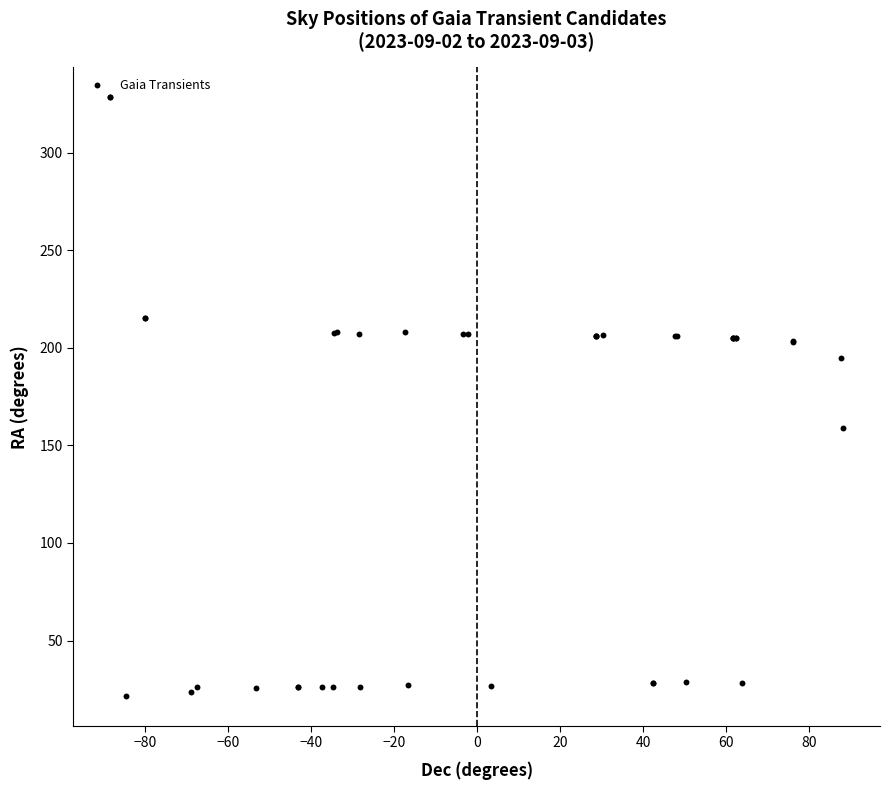

What Y value in the scatter plot is closest to 174?

159.1